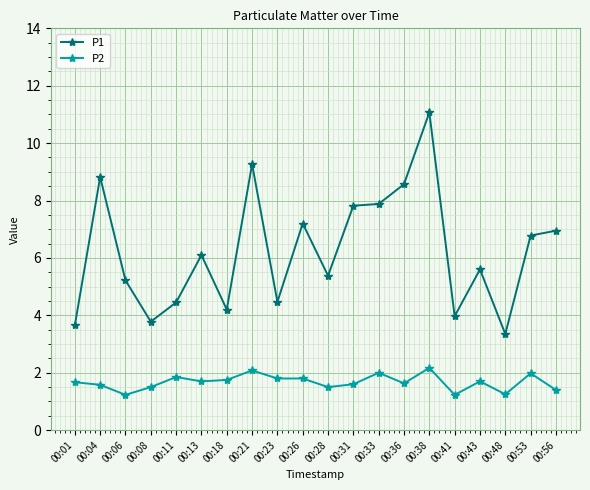

How many data points does each series have?

20